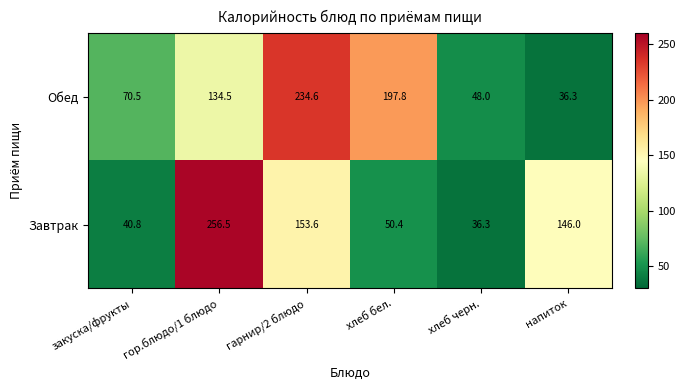

Rank the series by their average value, from highest to lowest.

Обед, Завтрак